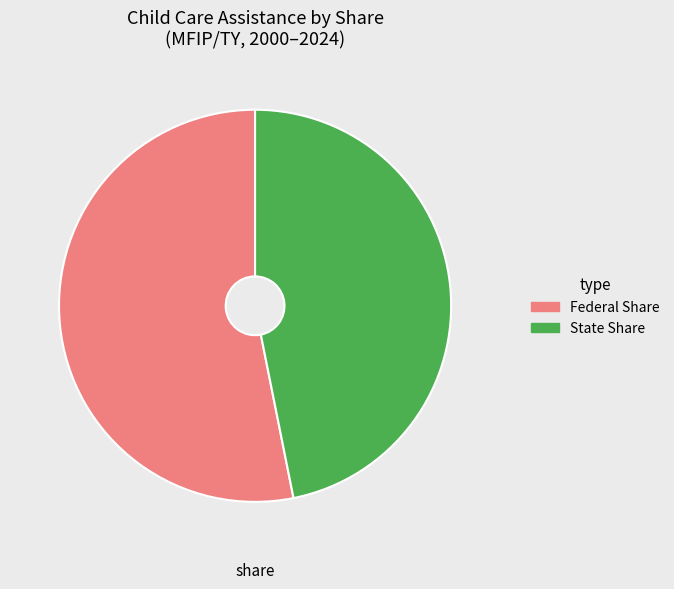

Is there any slice that represents more than half of the pie?

Yes